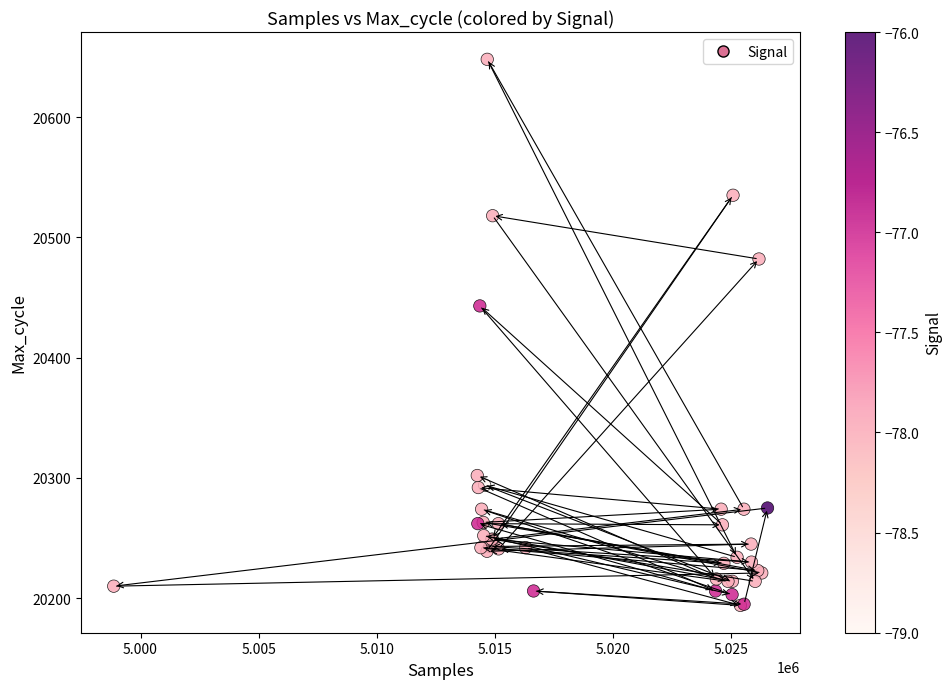

What Y value in the scatter plot is closest to 20421?

20443